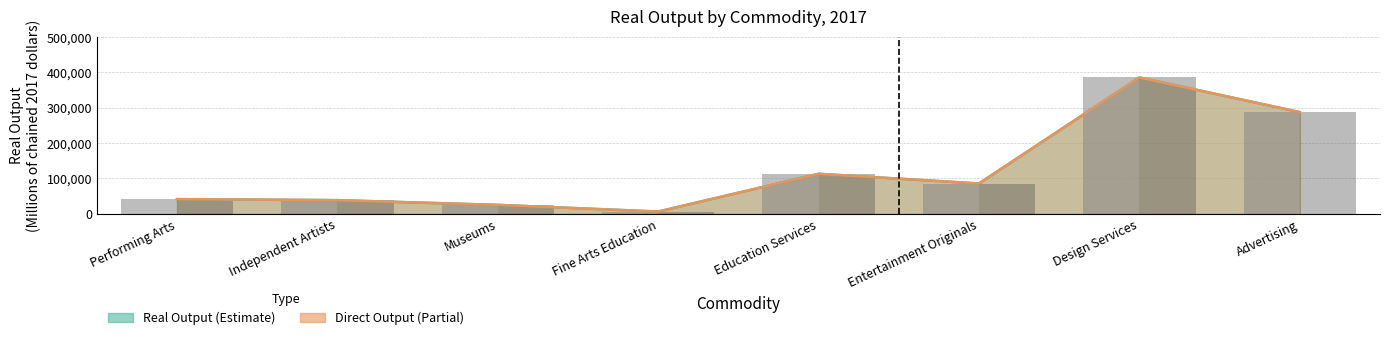

Reading left to right, extract all data points from this chart.

Real Output (bar): 41650	38740	25374	6481	113267	85825	385670	287699
Direct Output (bar): 41650	38740	25374	6481	113267	85825	385670	287699